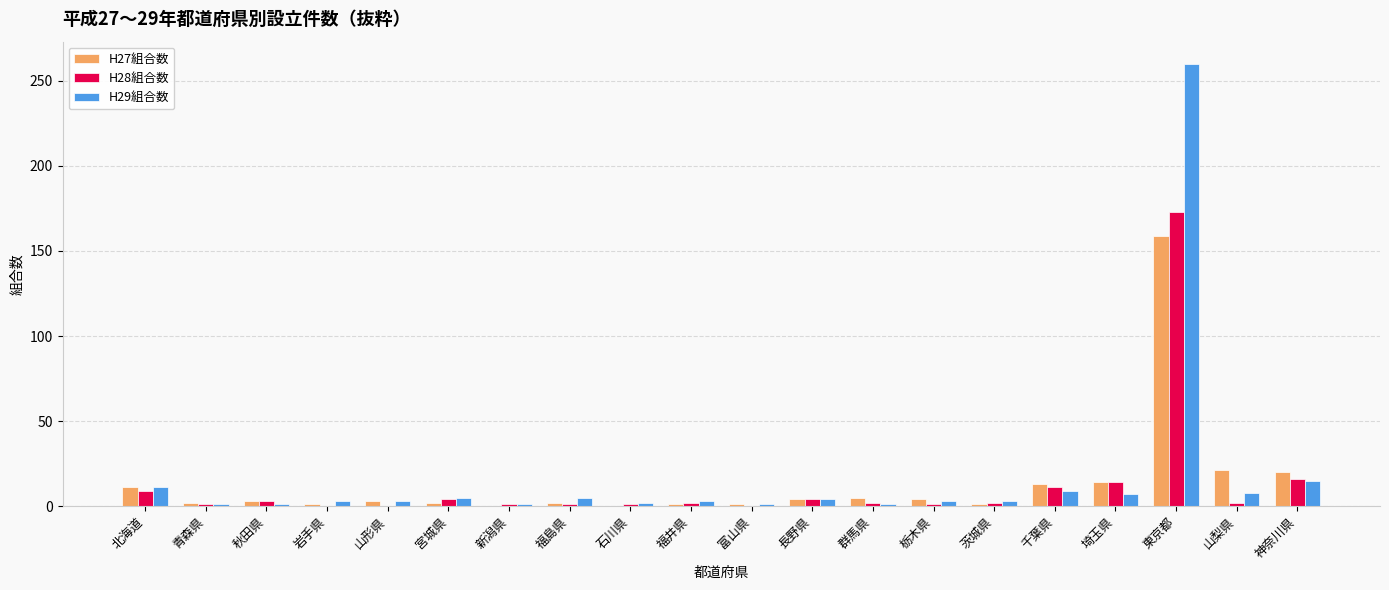

The H27組合数 series shows 13 at 千葉県. True or false?

True